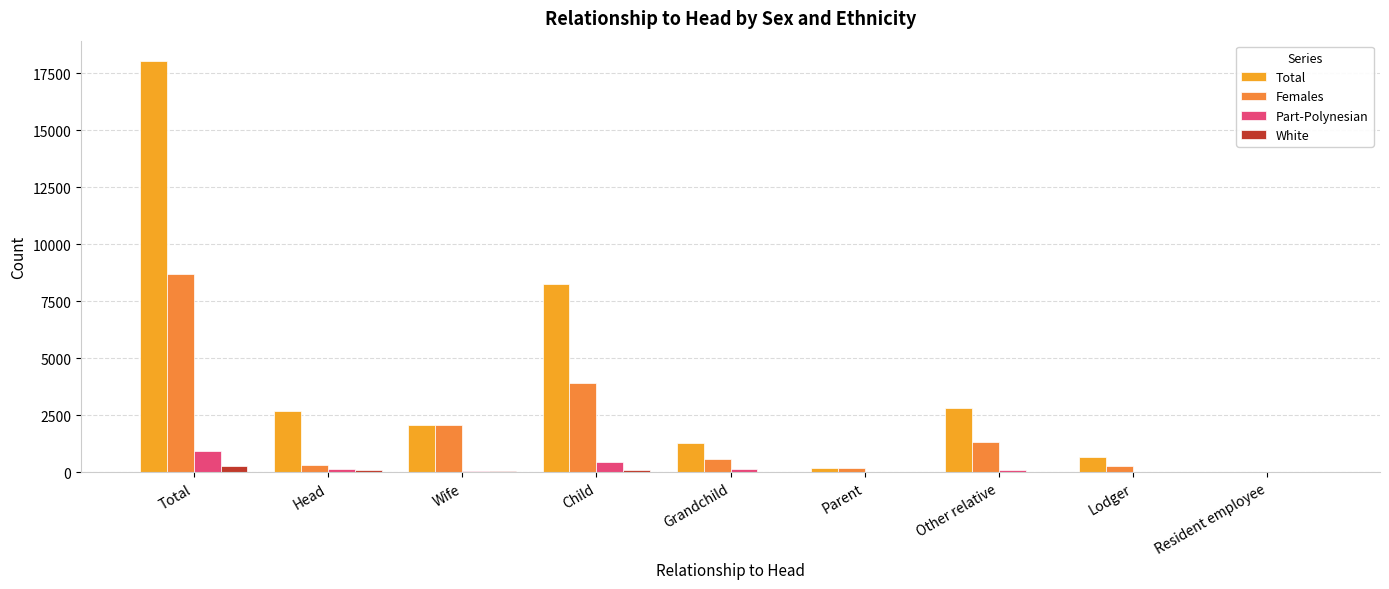

What is the average value of the Total series?

4007